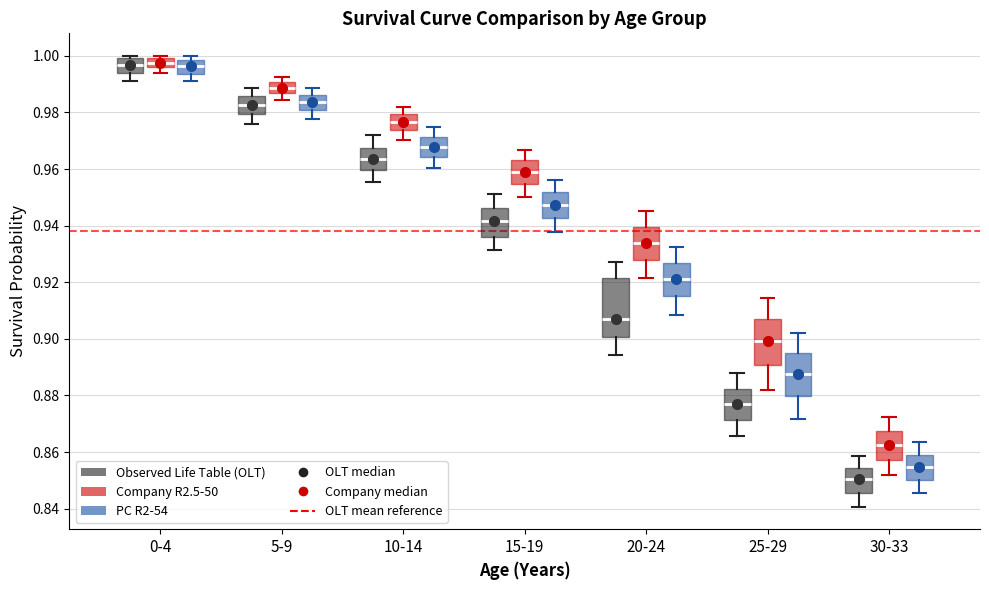

Where does the median line of the box for 5-9 (Observed Life Table (OLT)) sit on the y-axis? The values are not printed on the chart, so give them approximately, as read against the axis.

0.982